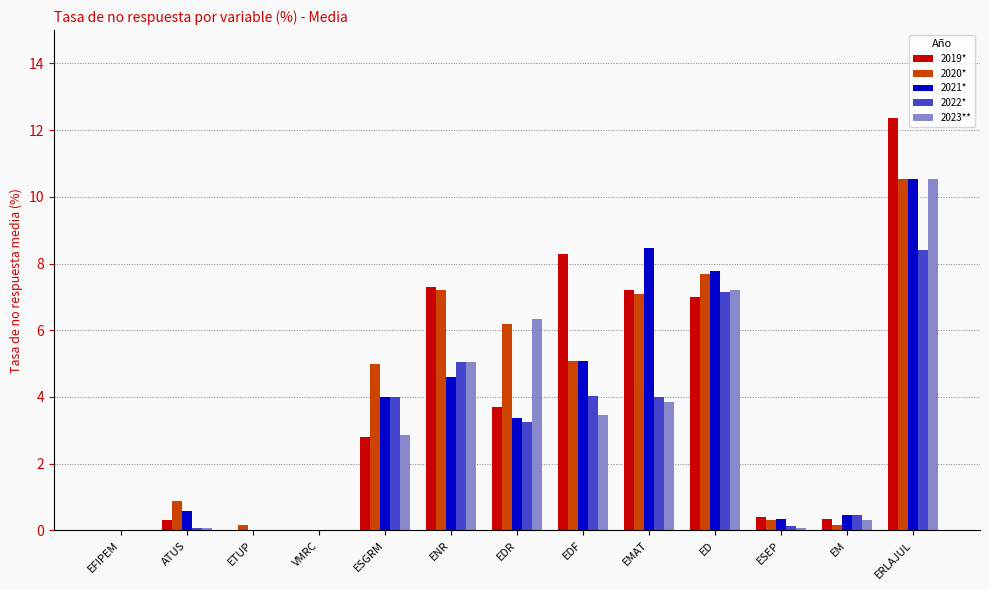

What is the spread (max minus min) of values at EMAT?

4.6